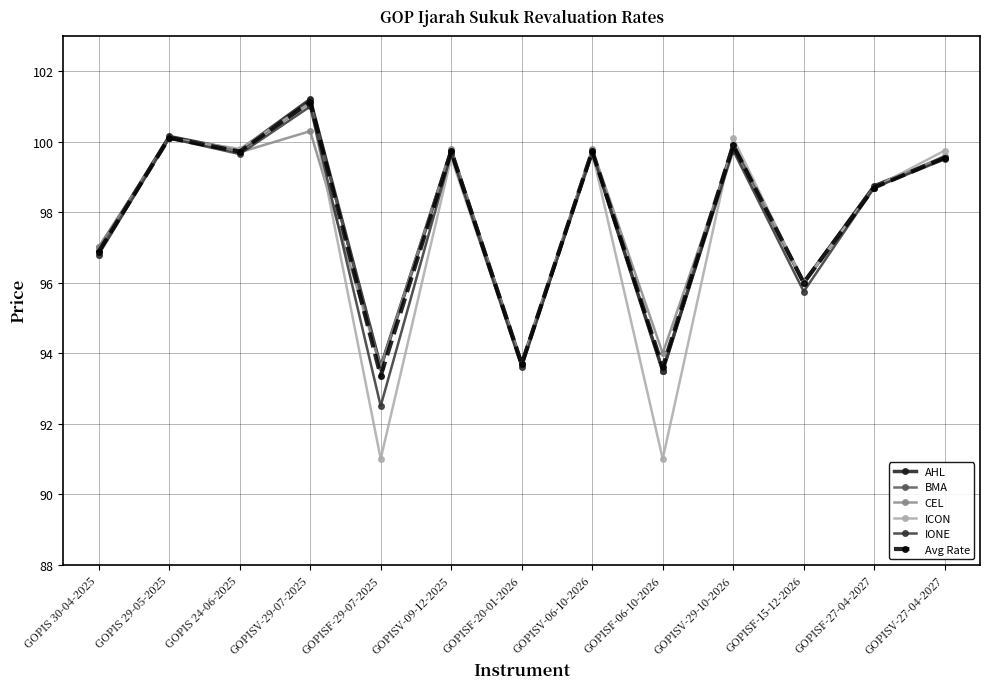

Is this an area chart (filled region under the line)?

No